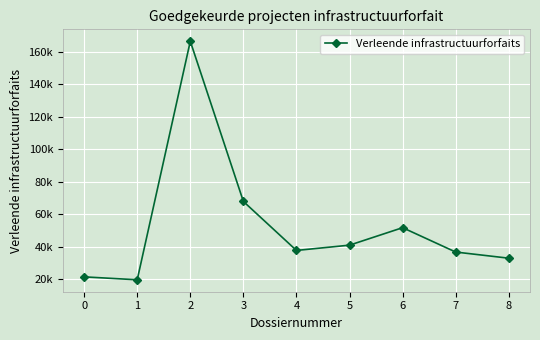

What value does the data have at 5?

40851.4